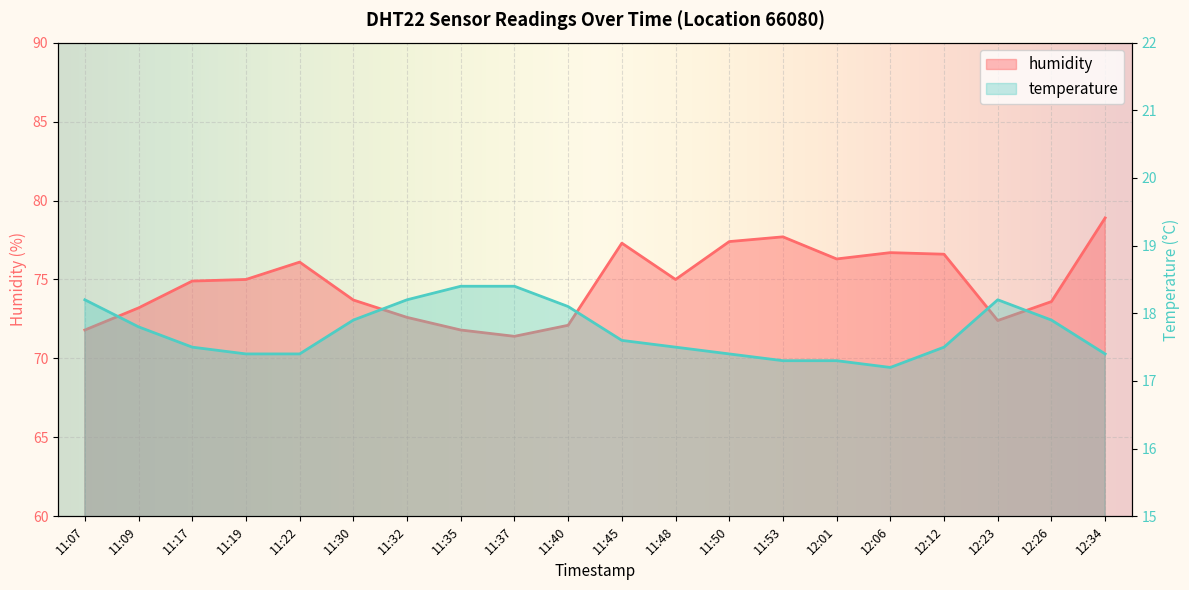

What is the label of the 6th point from the right?

12:01